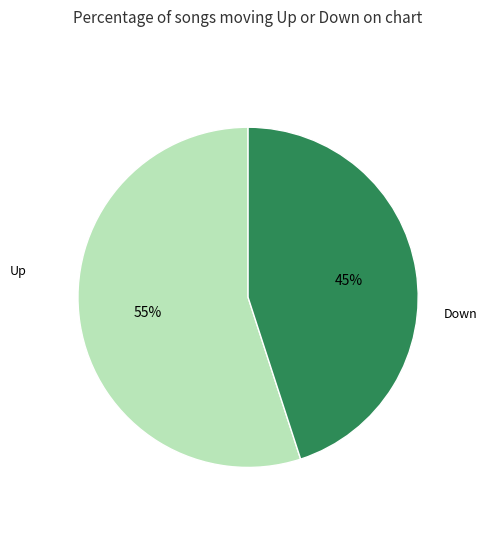

How many slices are in this pie chart?

2